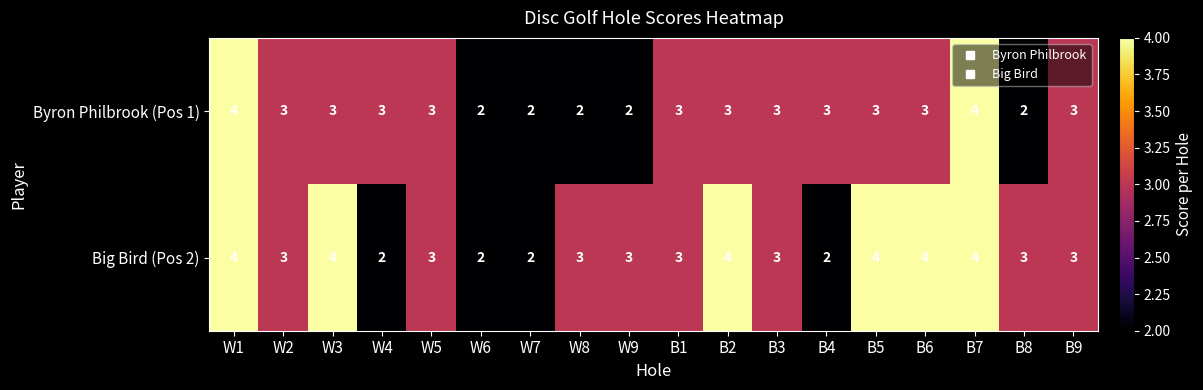

Count the Byron Philbrook (Pos 1) values in the range 2 to 3.

16